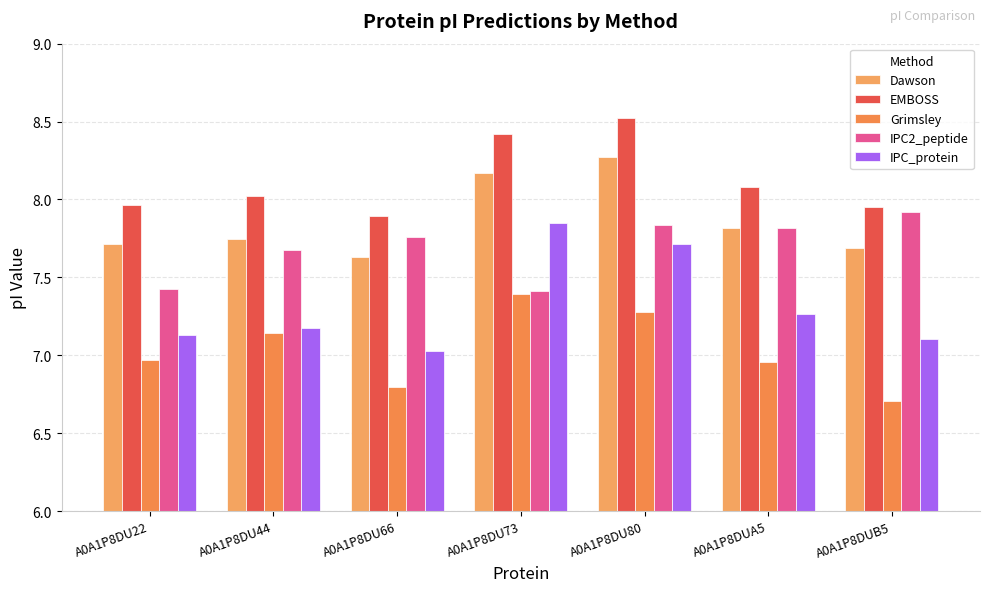

Which series has the largest range (max minus min)?

IPC_protein